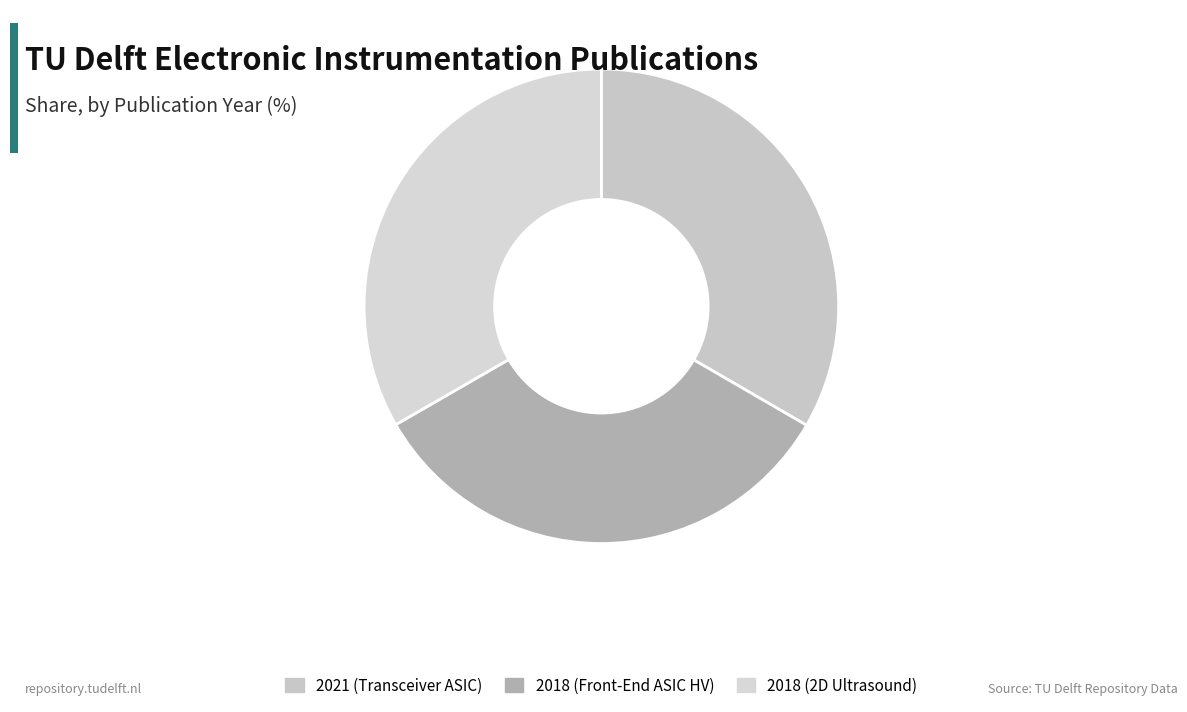

How many slices are in this pie chart?

3